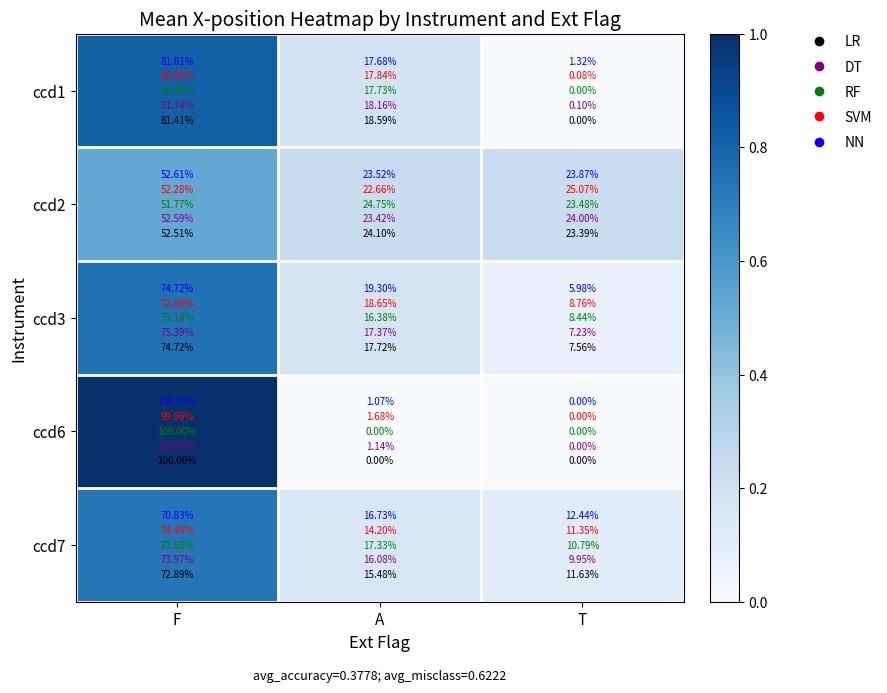

Between F and A, which is larger?

F